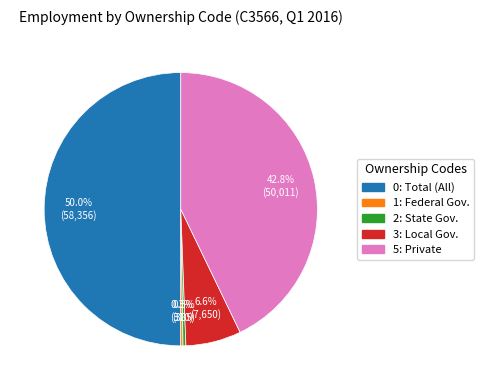

Which has a higher value, 5 or 3?

5